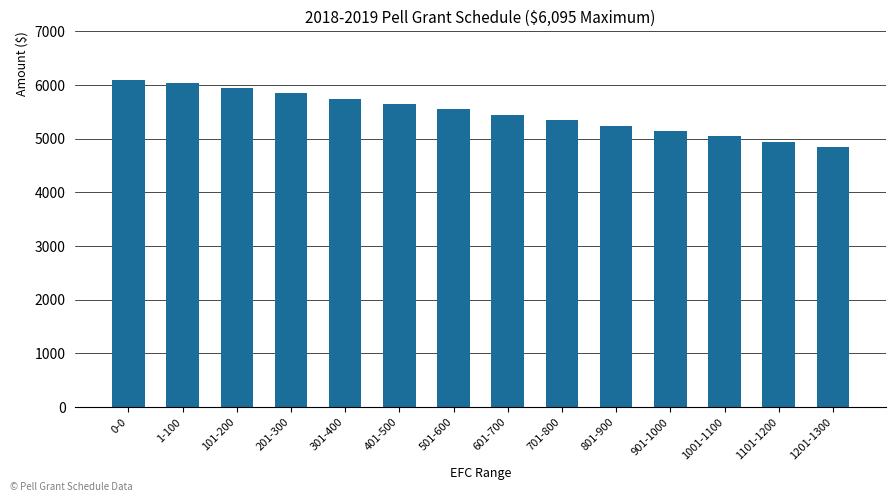

What is the smallest value displayed?

4845